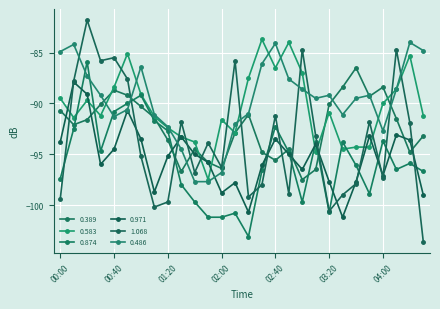

What is the greatest value displayed?

-81.8